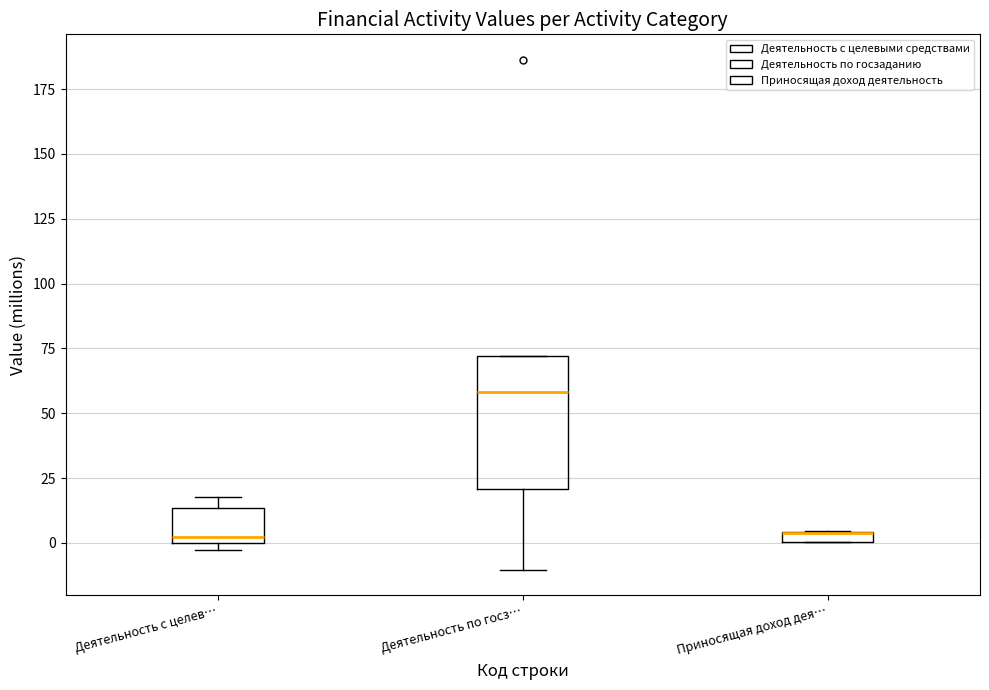

Comparing the boxes themselves (not the whiskers), which one is the tallest?

Деятельность по госз…